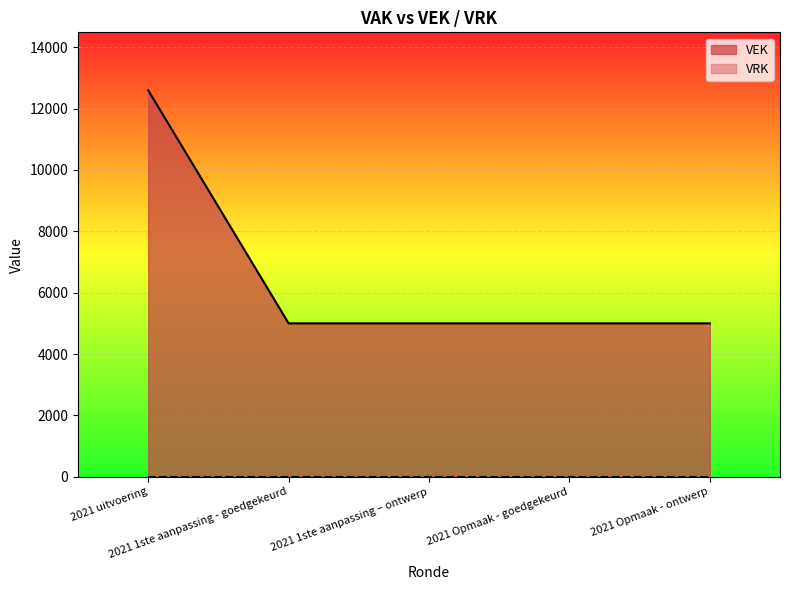

What is the smallest value displayed?

0